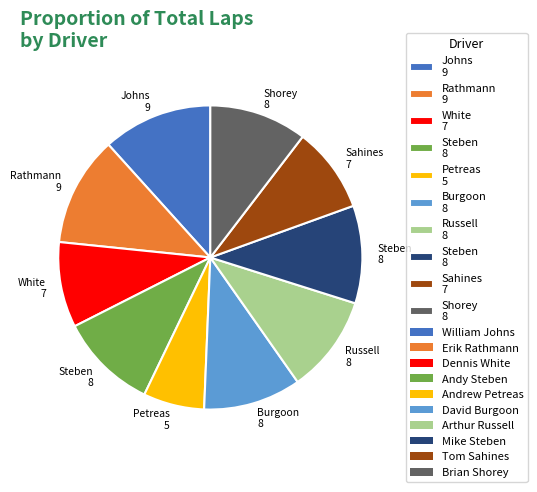

Is there a majority slice in this chart?

No